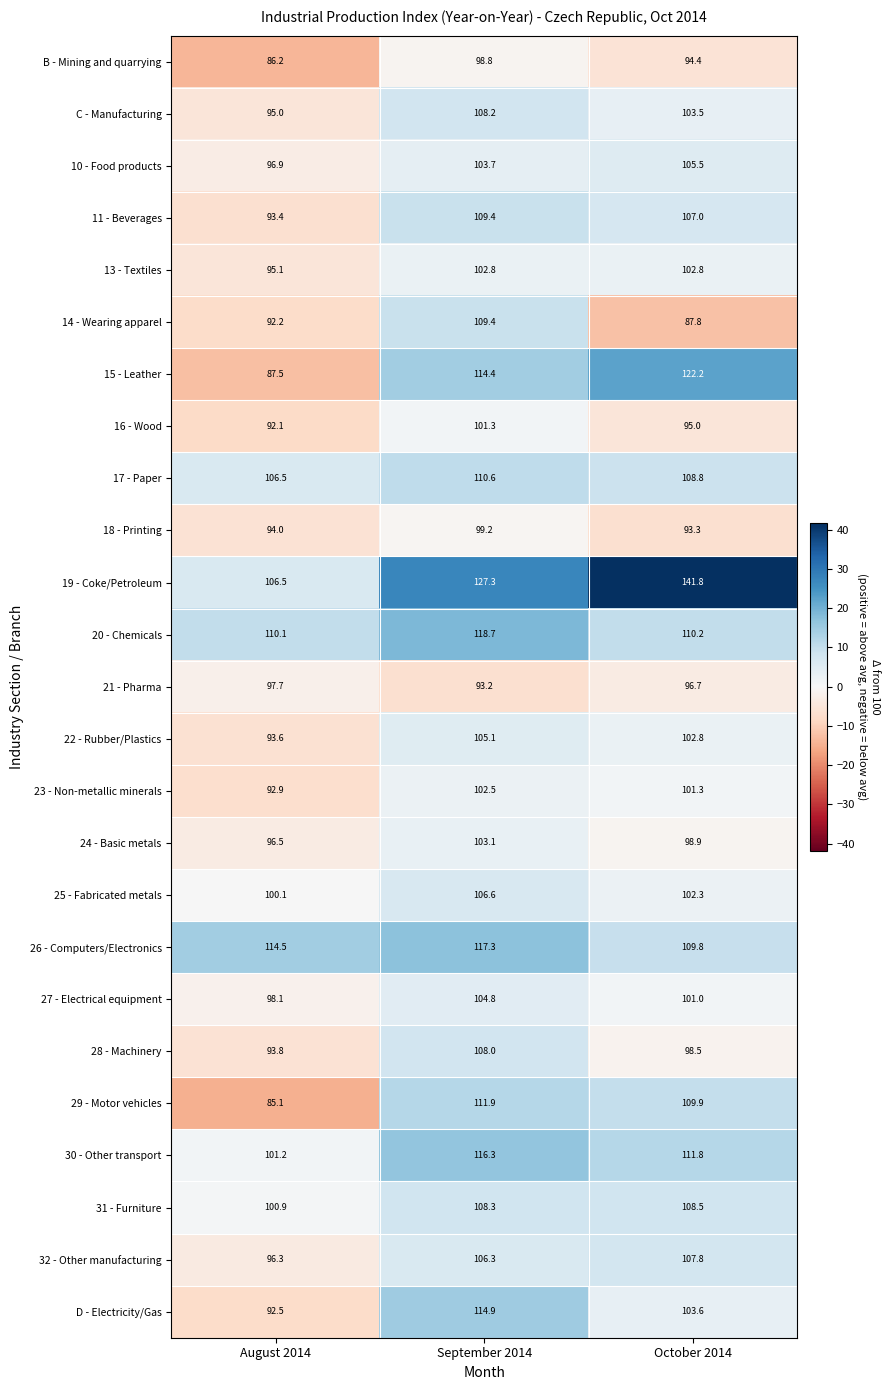

Which series has the largest total across all categories?

19 - Coke/Petroleum